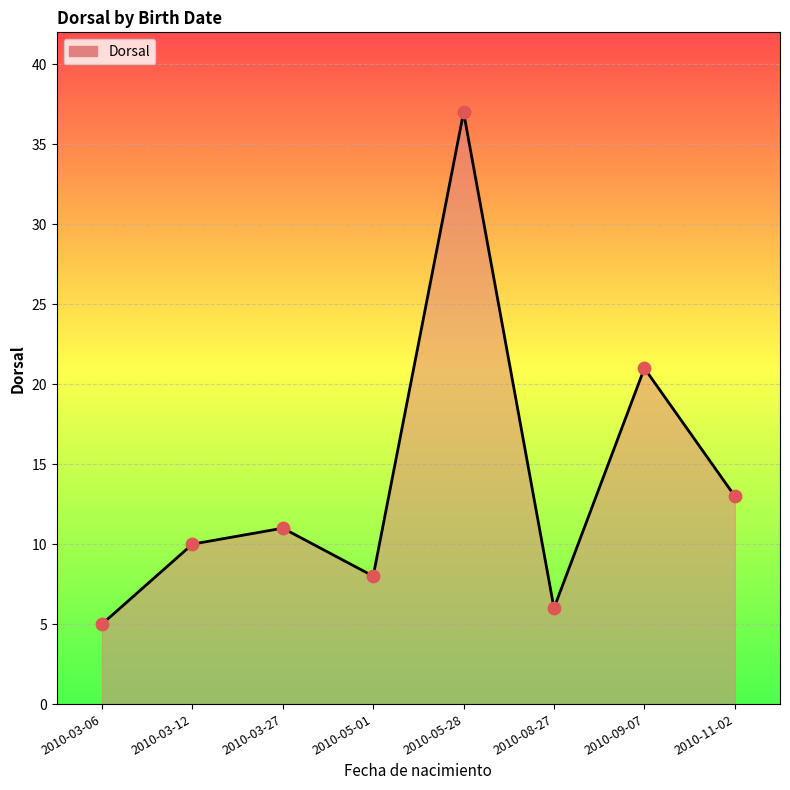

What is the change in value from 2010-03-06 to 2010-03-27?

+6